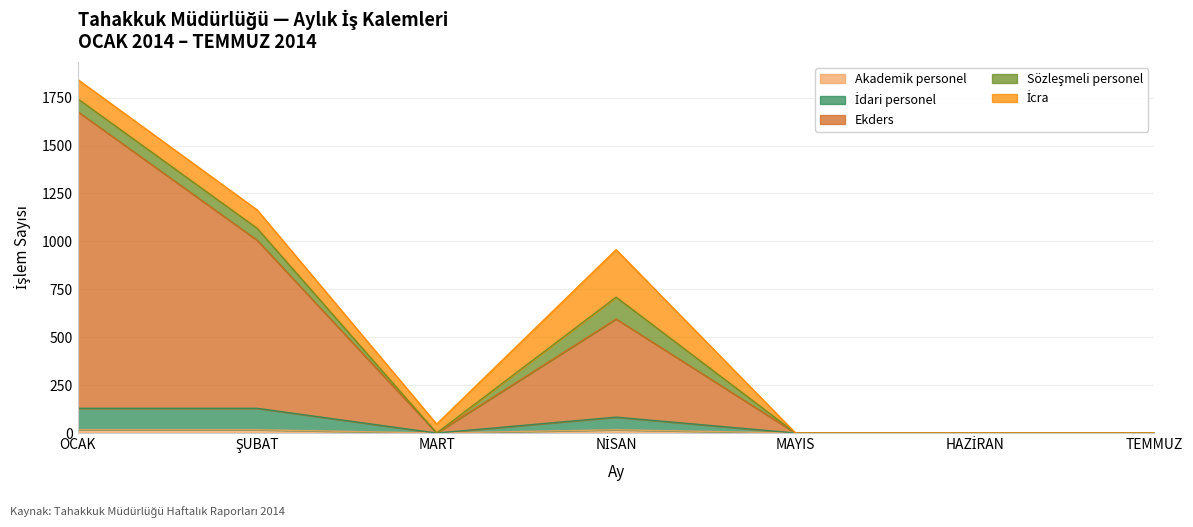

What is the label of the 4th point from the left?

NİSAN